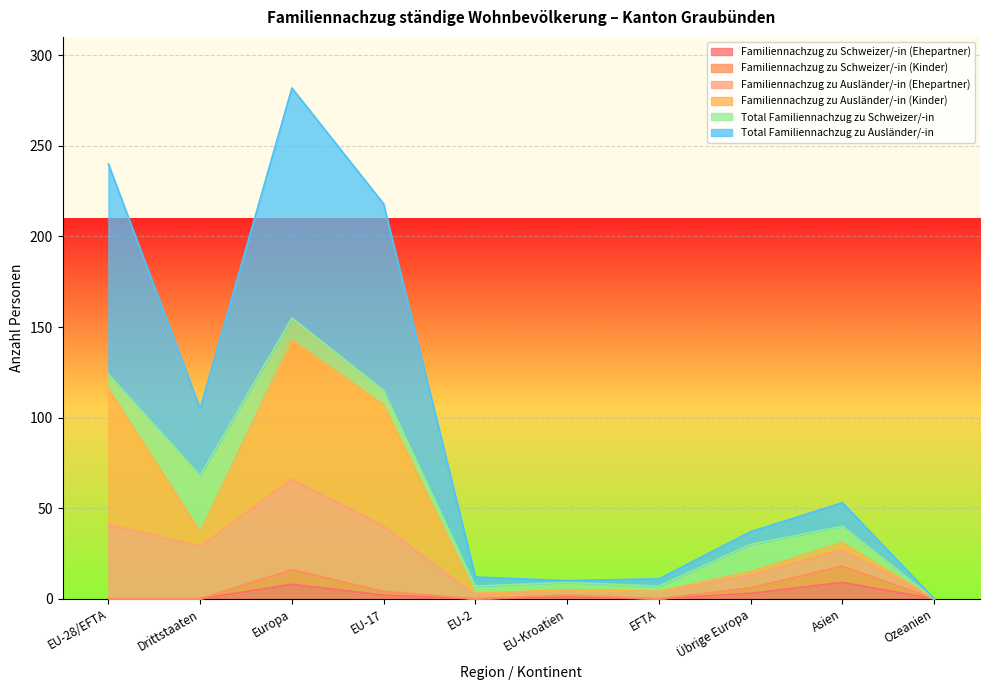

Between Drittstaaten and Asien, which series saw the biggest shift?

Total Familiennachzug zu Ausländer/-in